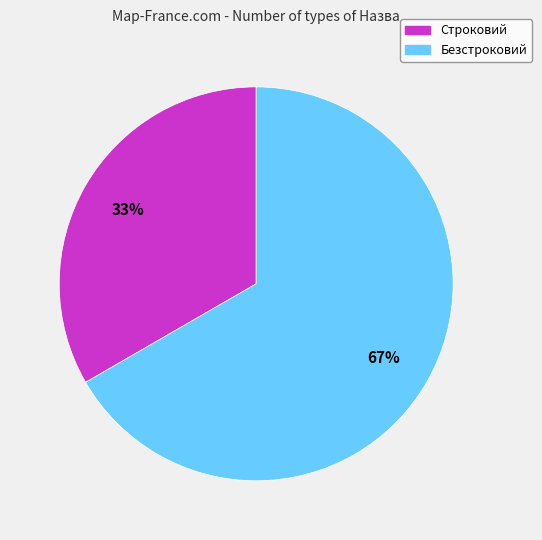

Does any single category account for the majority?

Yes